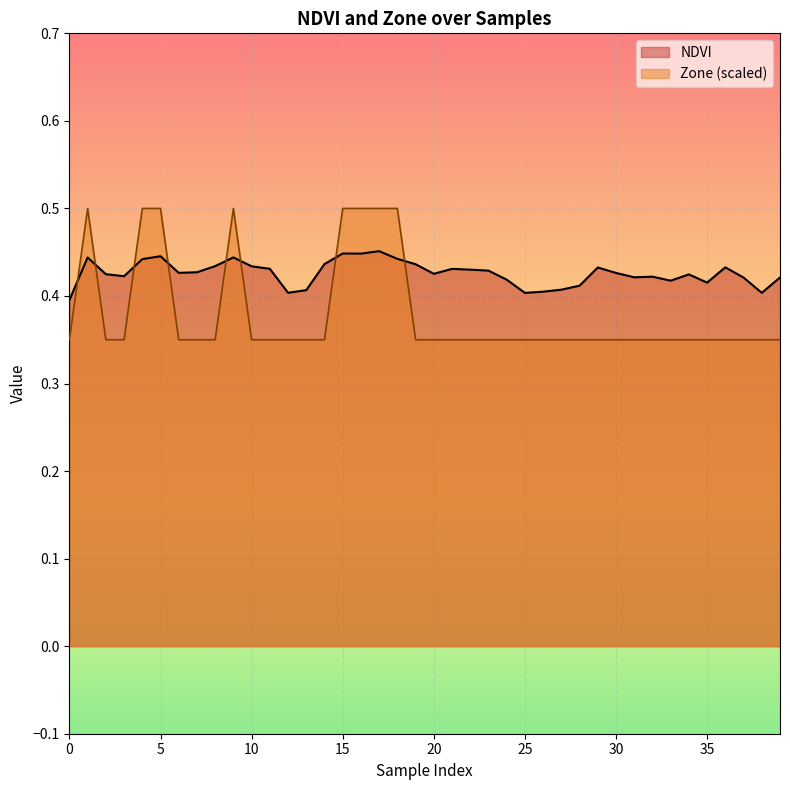

Does the chart display data point markers on the line(s)?

No